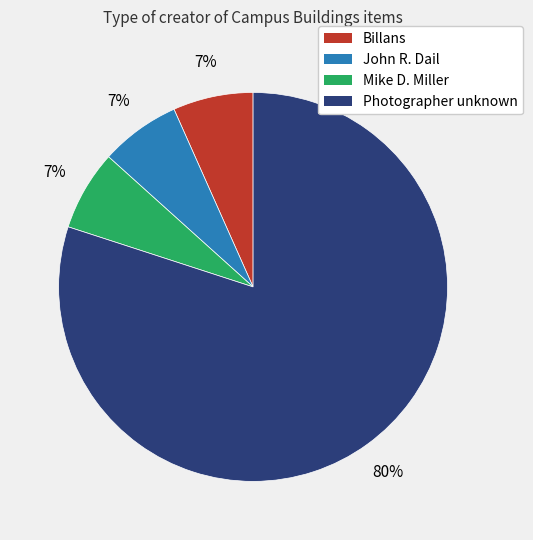

To the nearest percent, what is the average slice percentage?

25%